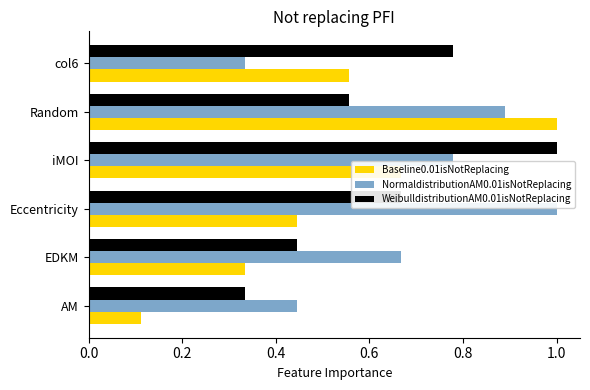

Between Eccentricity and iMOI, which series saw the biggest shift?

WeibulldistributionAM0.01isNotReplacing